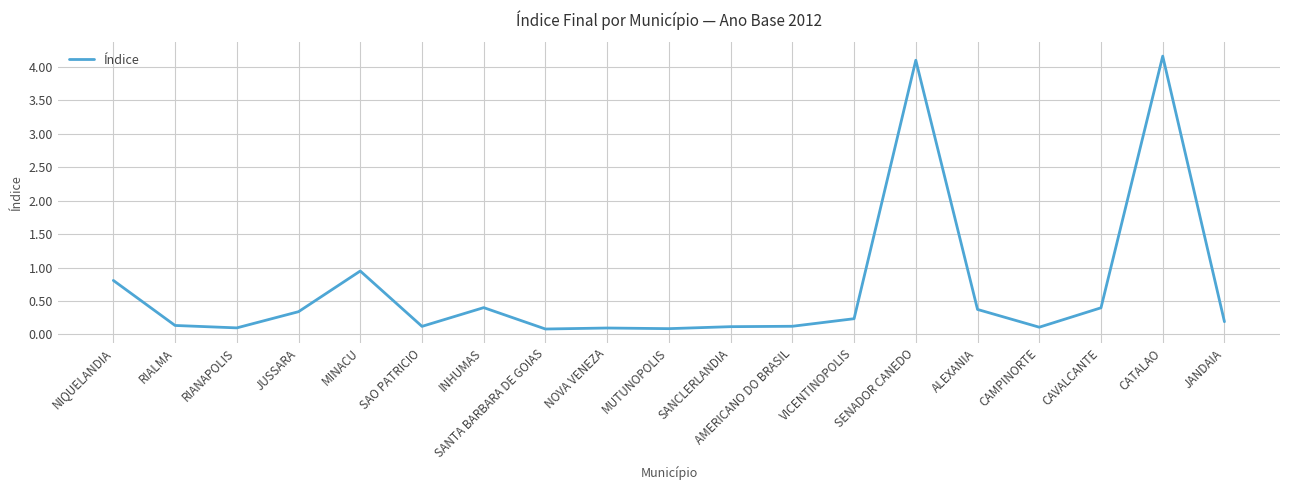

Which label corresponds to the largest value in the chart?

CATALAO